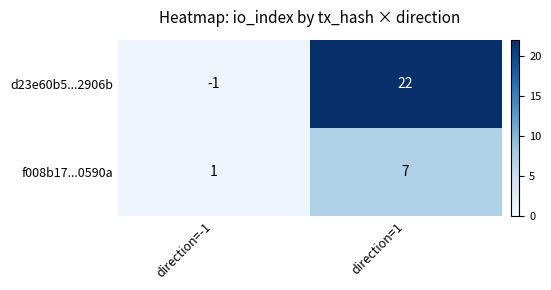

Which series has the largest total across all categories?

d23e60b5...2906b